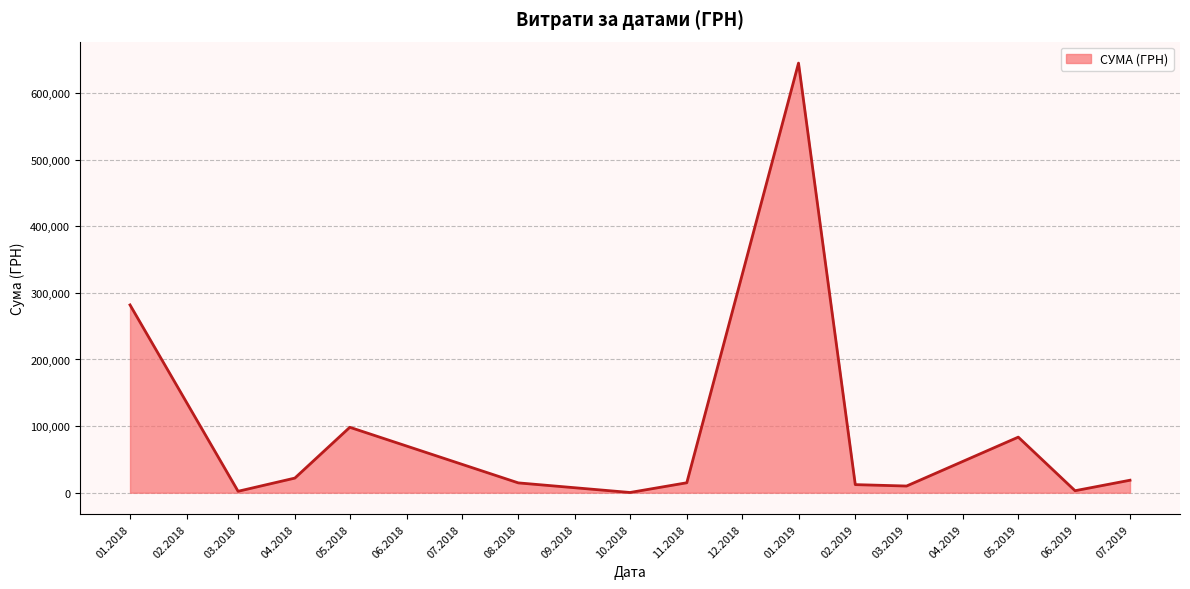

The value at 11.2018 is 14931.0. True or false?

True